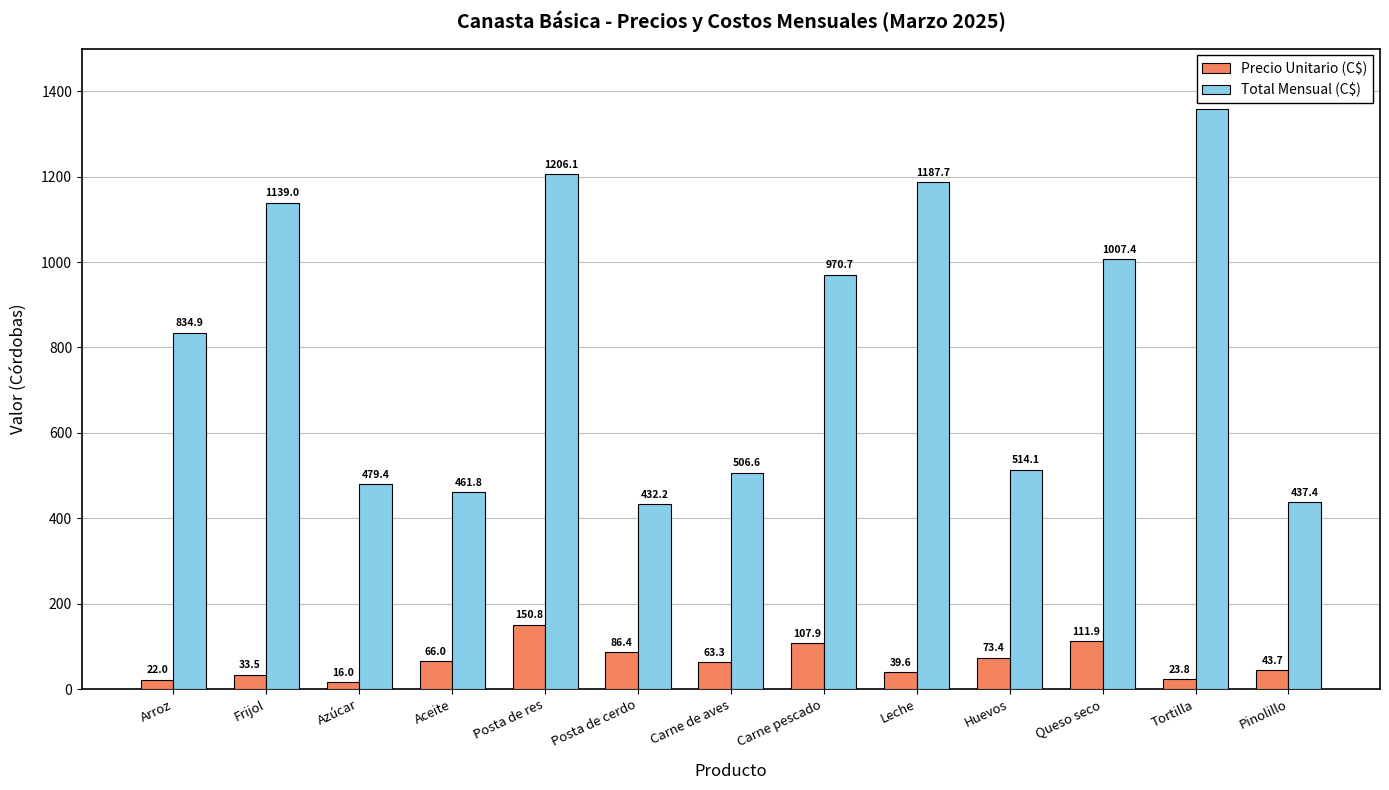

Which category has the lowest value in the Precio Unitario (C$) series?

Azúcar